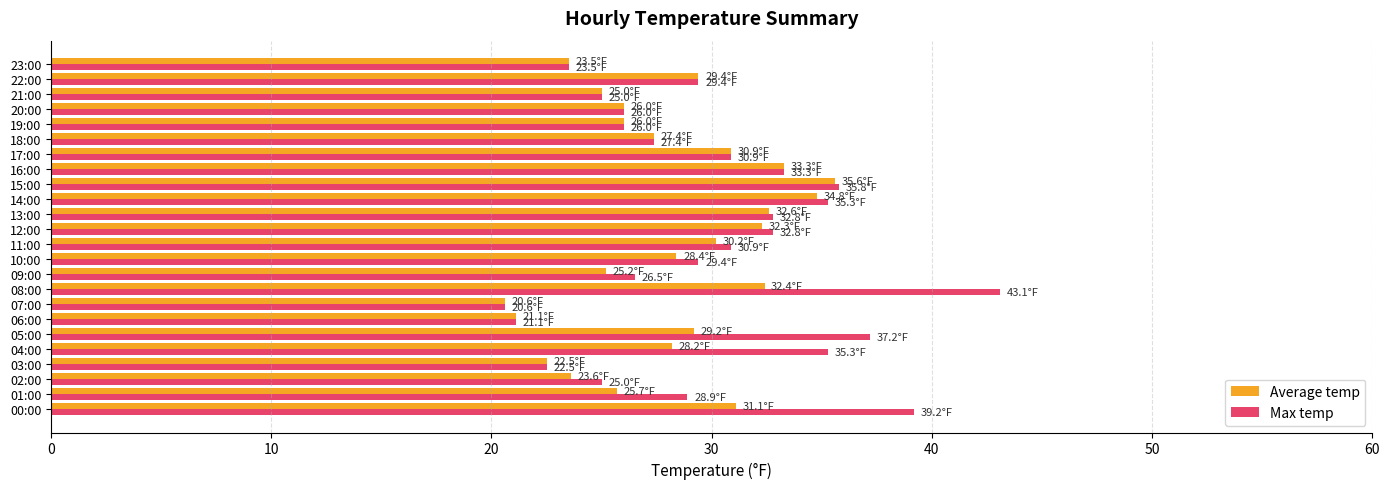

What is the minimum value shown in the chart?

20.6